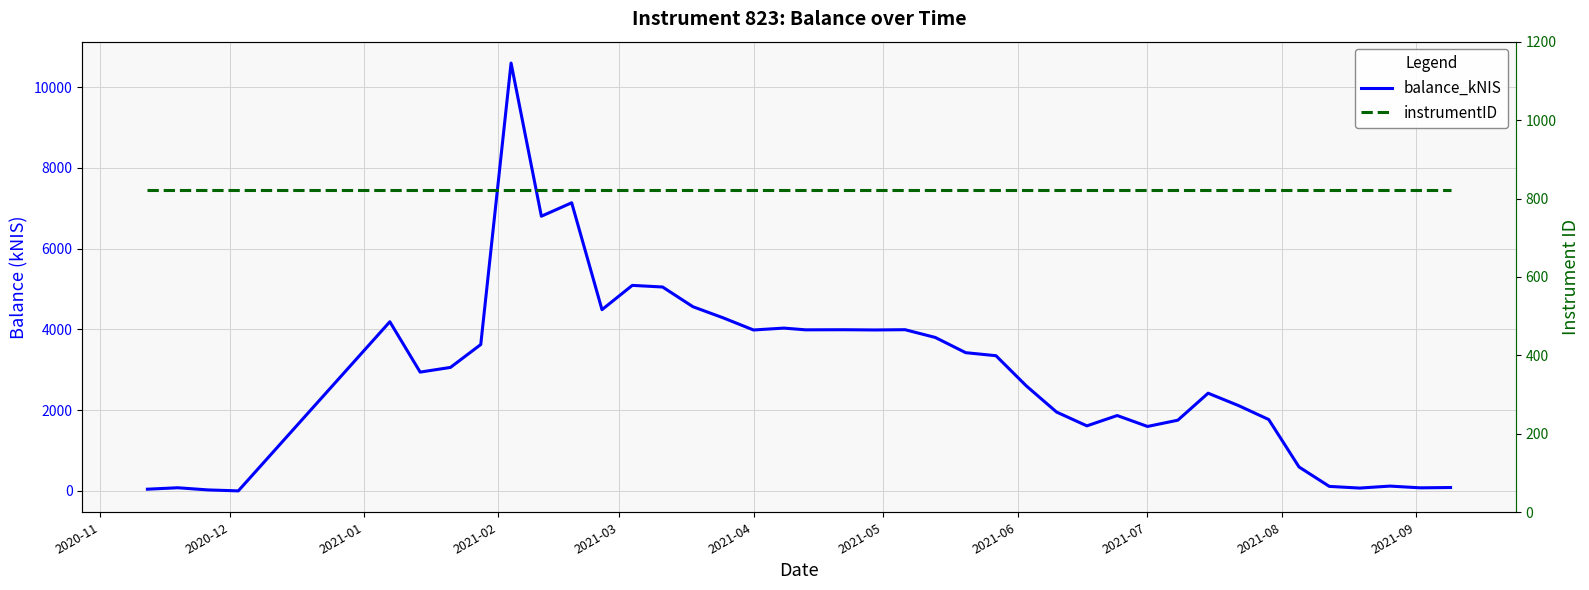

True or false: balance_kNIS has a value of 1716.5 at 23.

False